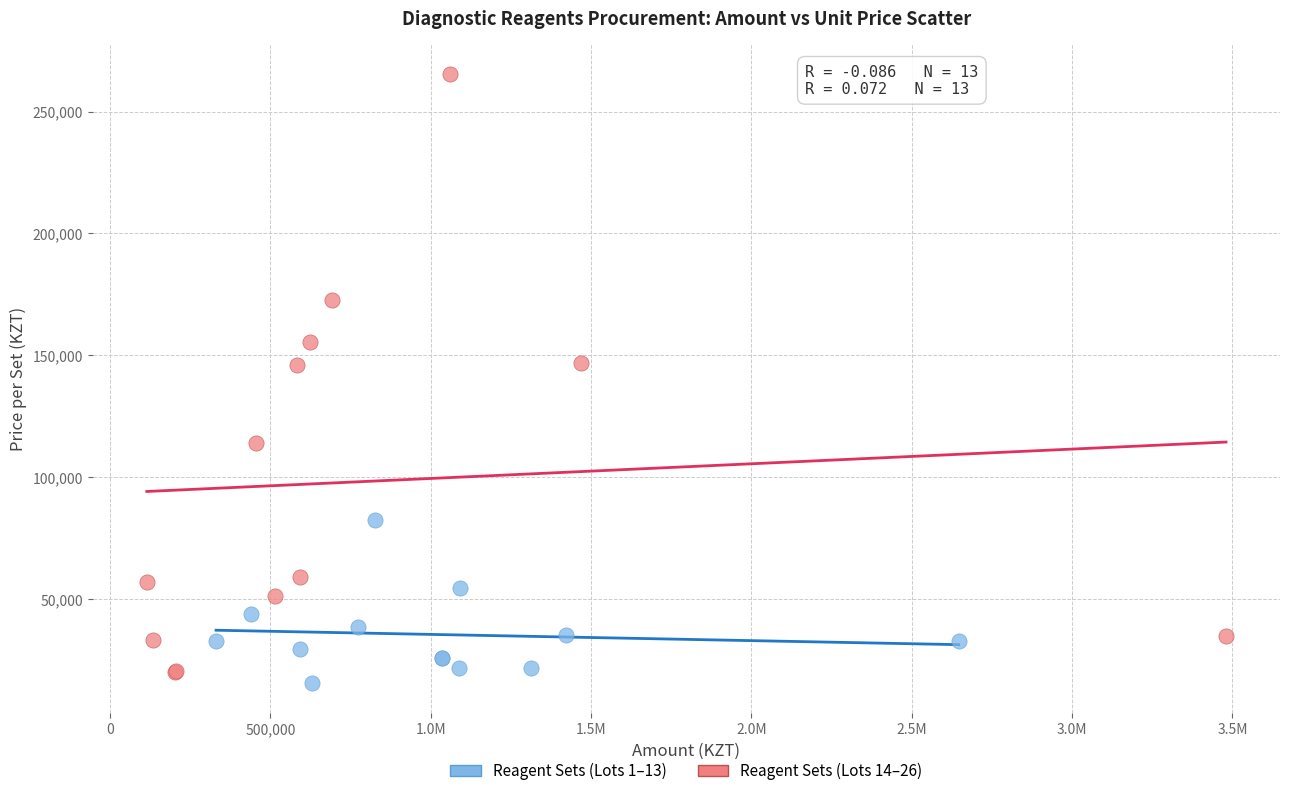

Which series has the widest spread of Y values?

Reagent Sets (Lots 14–26)